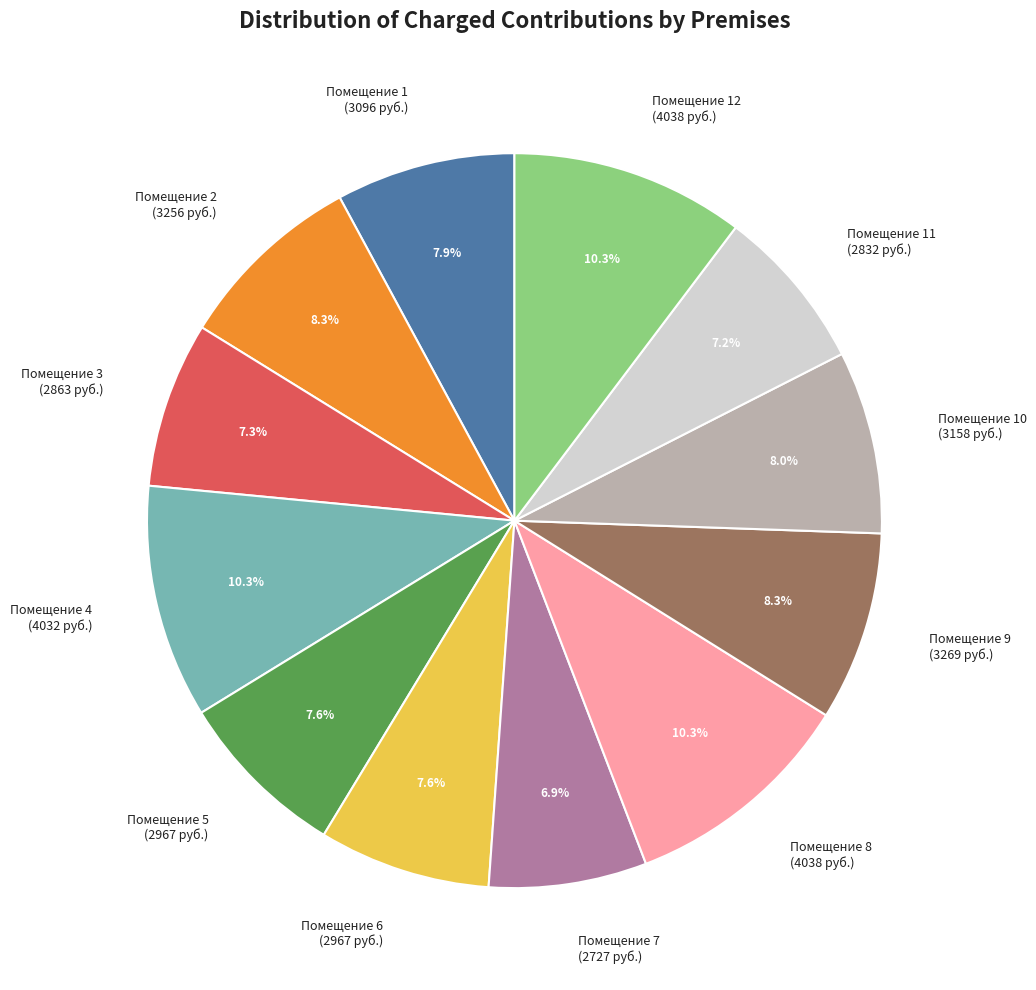

Combined, do Помещение 9 (3269 руб.) and Помещение 3 (2863 руб.) account for over 50%?

No